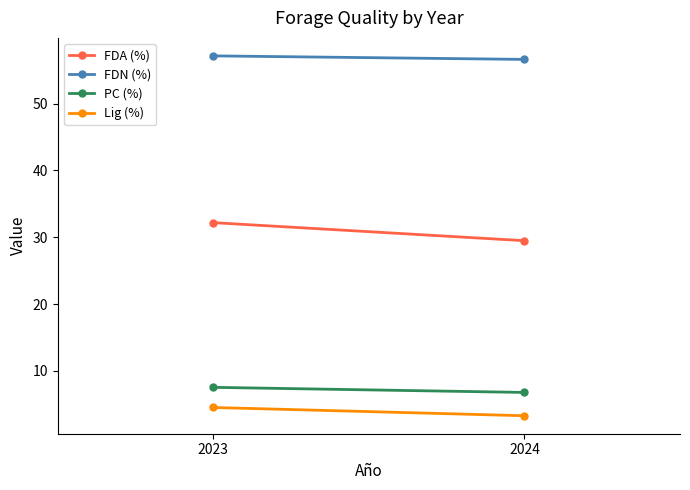

What is the value of the Lig (%) point at the 2nd from the left?

3.3